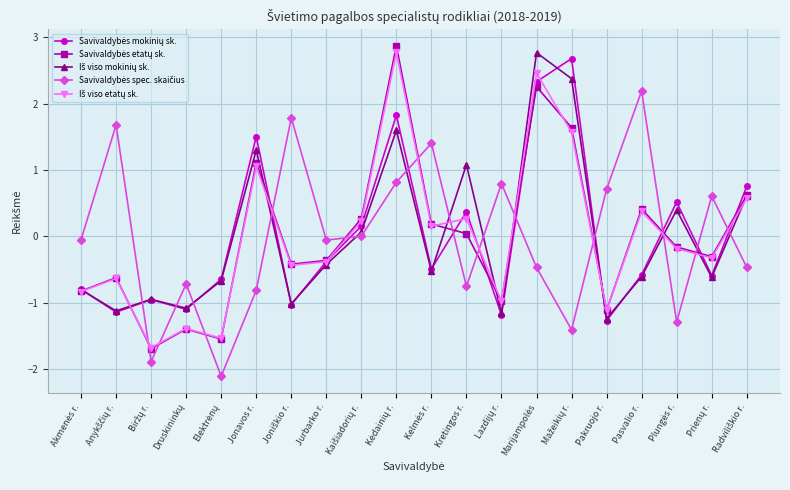

What is the label of the 8th point from the left?

Jurbarko r.